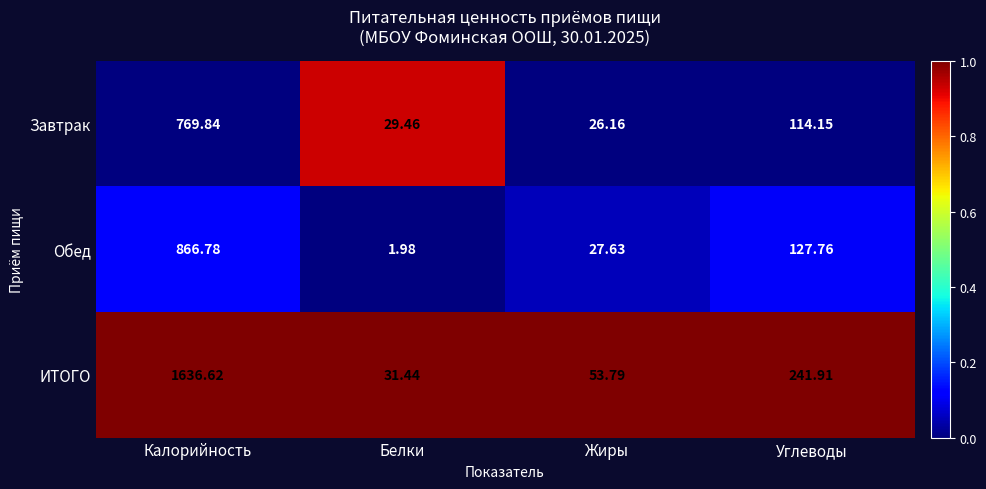

Which series has the largest range (max minus min)?

ИТОГО